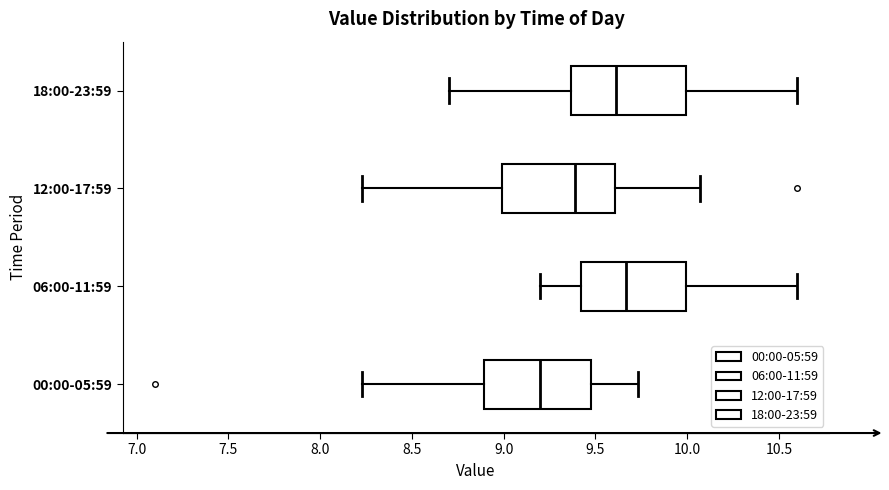

Reading bottom to top, transcribe this box plot: for each box, give where its median line is, the range the box spans, and where its two whiskers end, as read against the x-axis. The values are not printed on the chart, so give them approximately, as read against the axis.

00:00-05:59: median 9.20, box 8.90 to 9.50, whiskers 8.25 to 9.75
06:00-11:59: median 9.65, box 9.40 to 10.00, whiskers 9.20 to 10.60
12:00-17:59: median 9.40, box 9.00 to 9.60, whiskers 8.25 to 10.05
18:00-23:59: median 9.60, box 9.35 to 10.00, whiskers 8.70 to 10.60